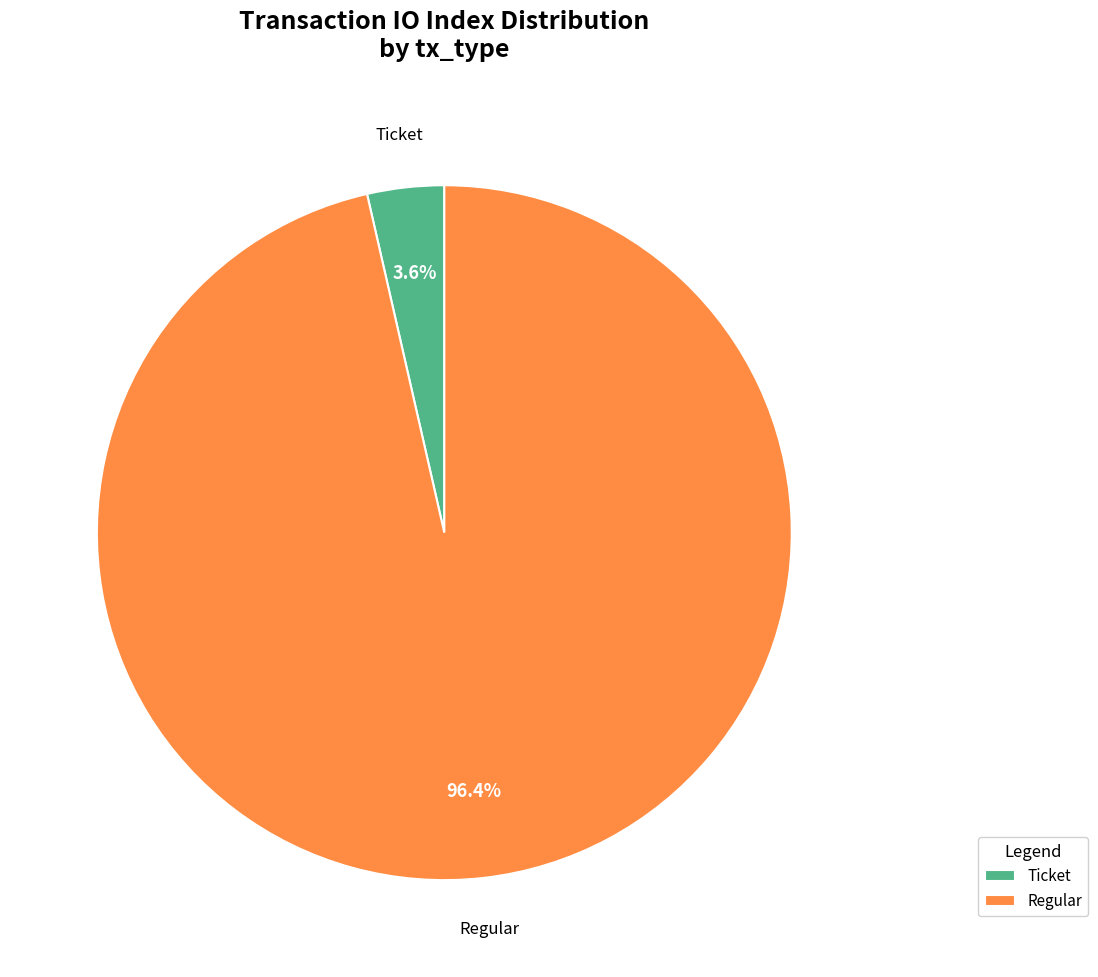

What is the largest slice in the pie chart?

Regular